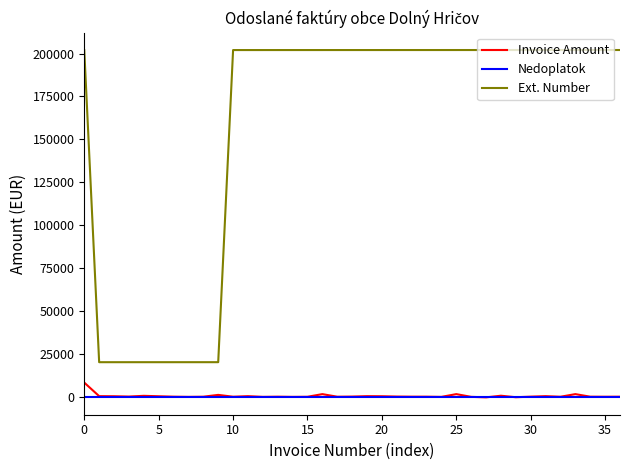

Which series has the widest spread of values?

Ext. Number